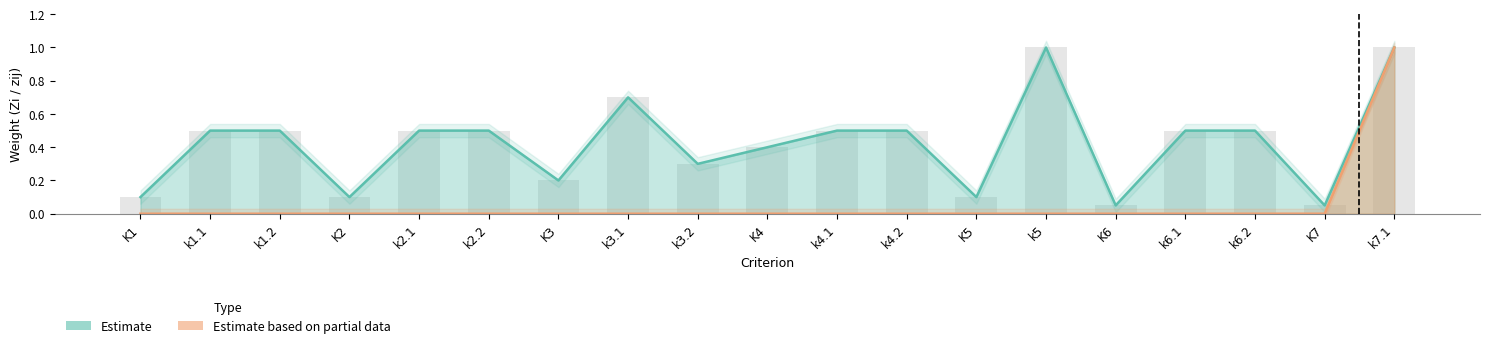

Which has a higher value, k4.2 or k6.1?

k4.2